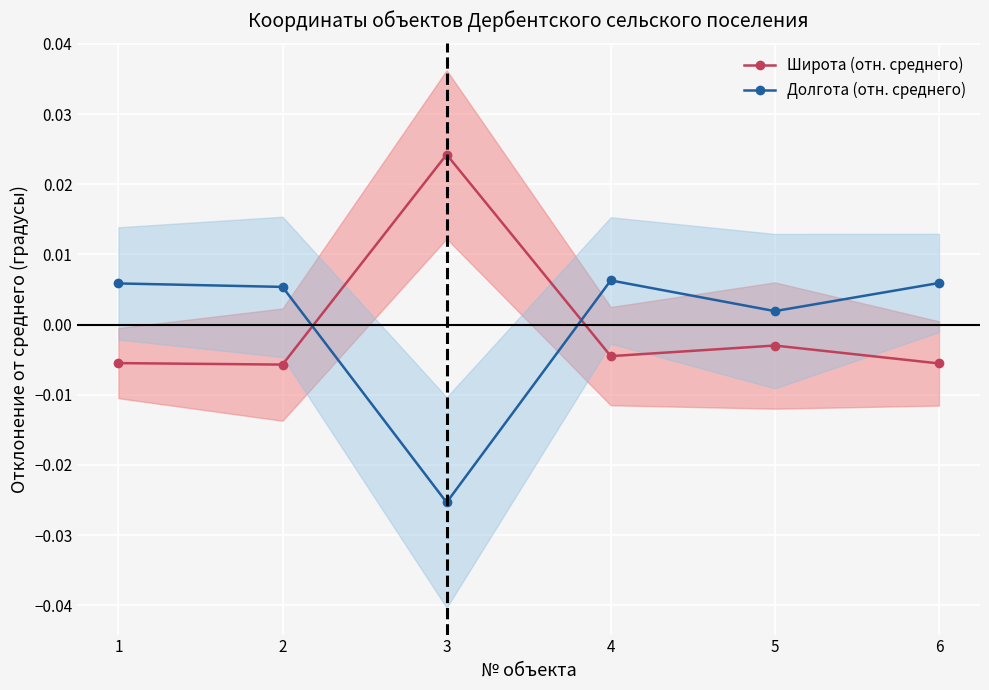

At 4, list the series in order from largest to smallest.

Долгота (отн. среднего), Широта (отн. среднего)